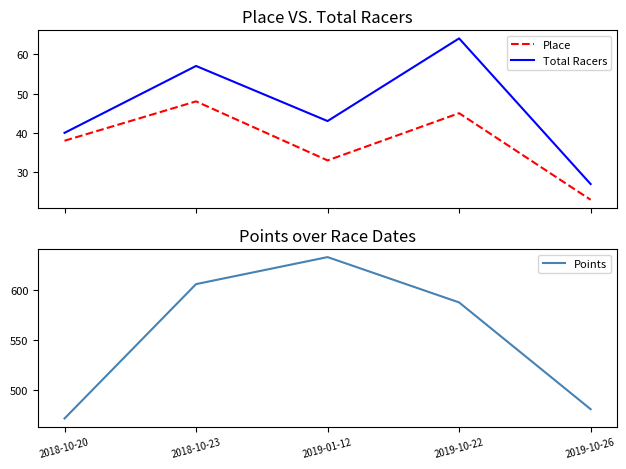

The value of Points at 2019-10-26 is 480.8. True or false?

True